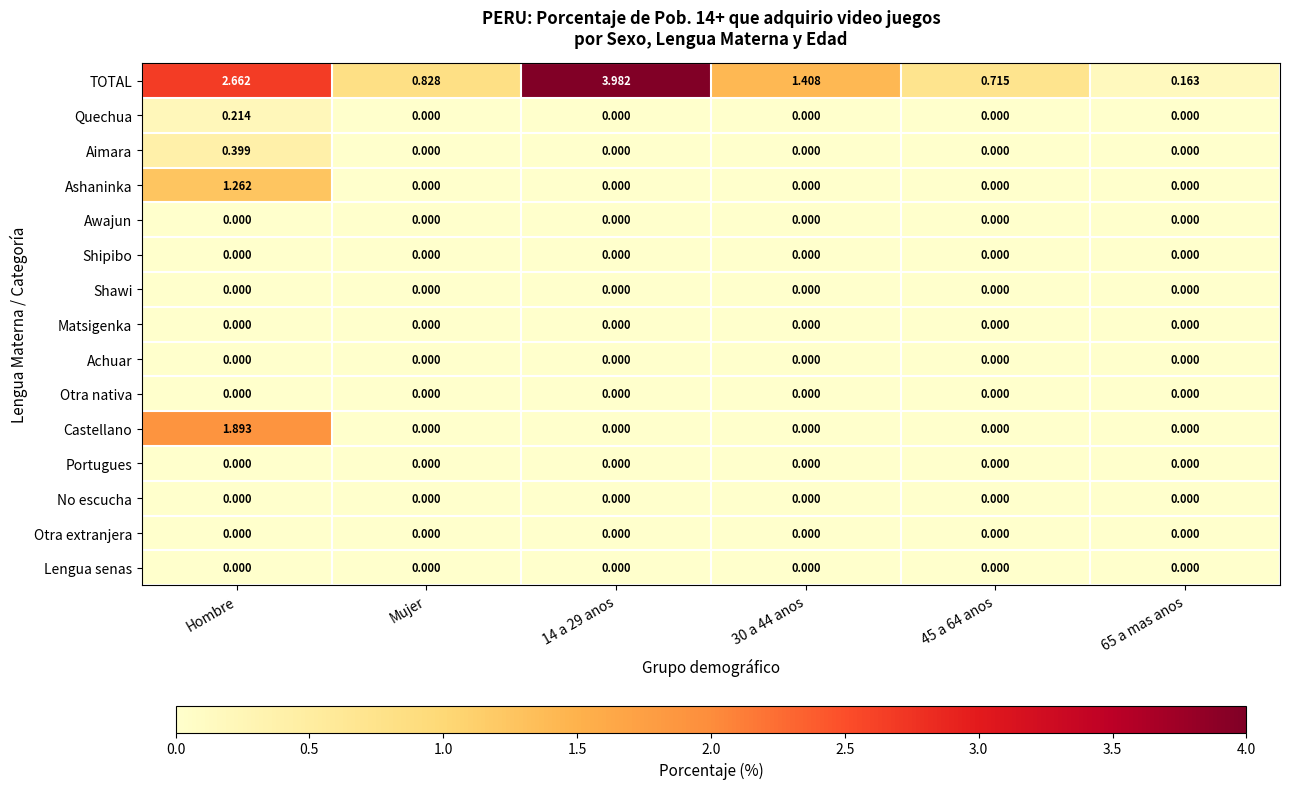

How many series are shown in this chart?

15